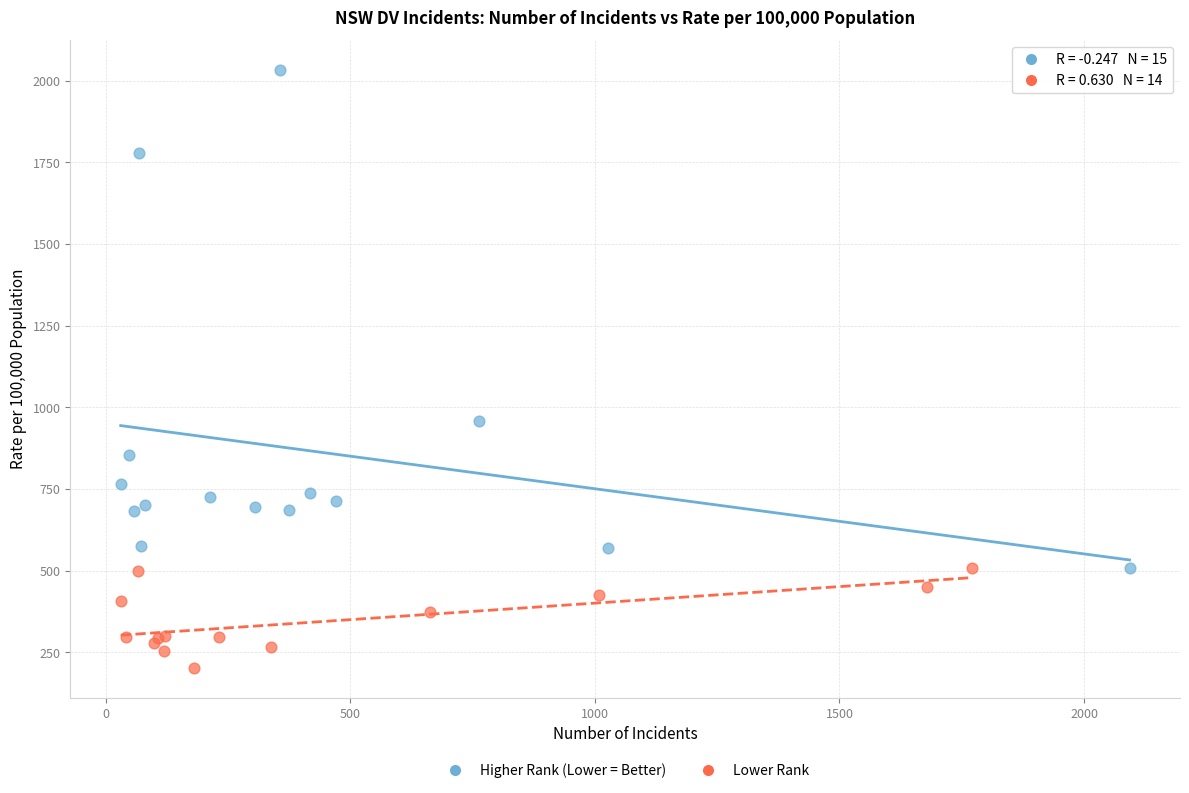

Which series has the widest spread of Y values?

Higher Rank (Lower = Better)